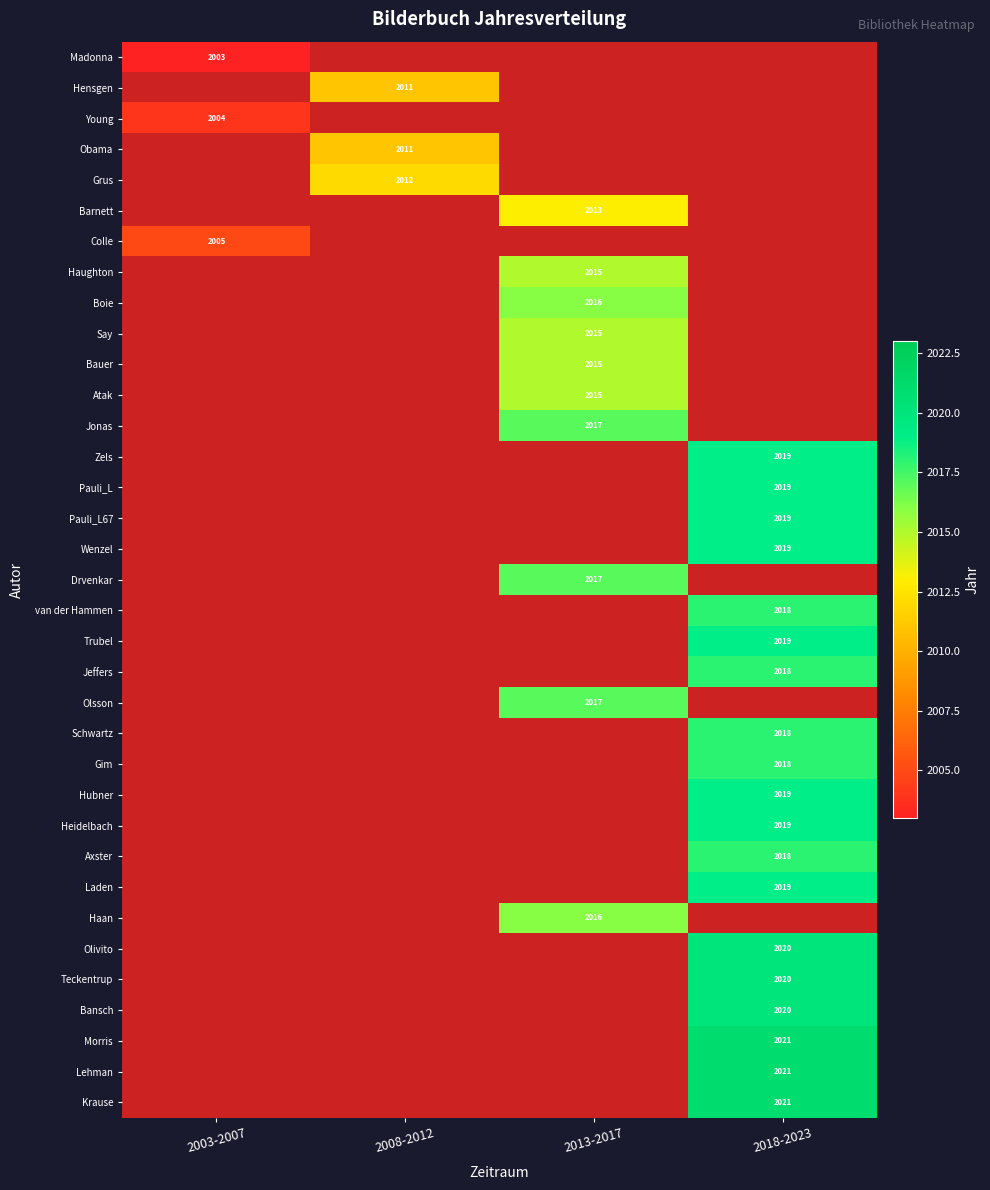

How many distinct data groups are displayed?

35